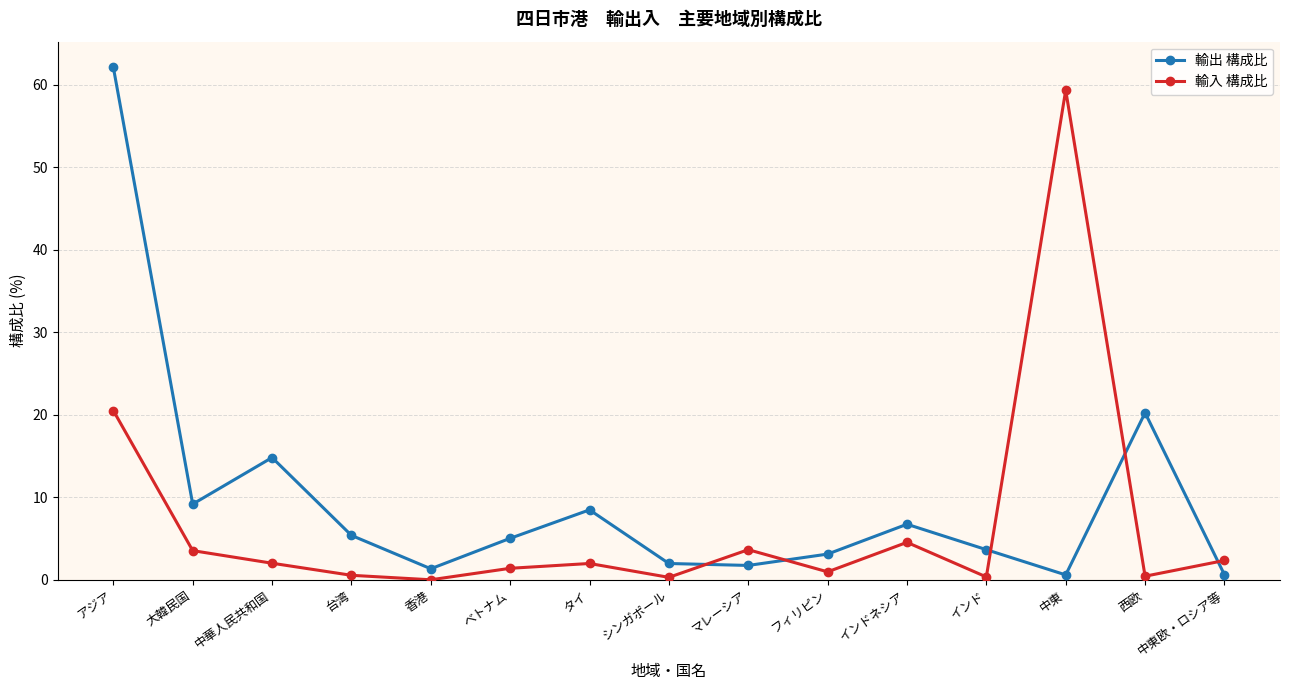

Which series has the largest range (max minus min)?

輸出 構成比